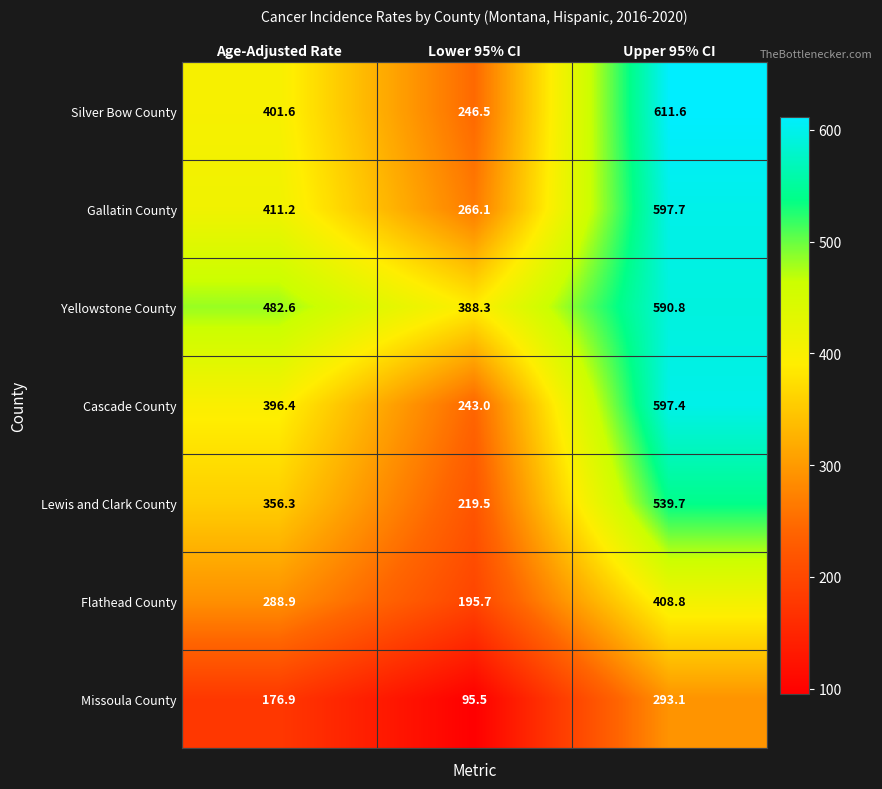

Reading left to right, extract all data points from this chart.

Silver Bow County: Age-Adjusted Rate=401.6	Lower 95% CI=246.5	Upper 95% CI=611.6
Gallatin County: Age-Adjusted Rate=411.2	Lower 95% CI=266.1	Upper 95% CI=597.7
Yellowstone County: Age-Adjusted Rate=482.6	Lower 95% CI=388.3	Upper 95% CI=590.8
Cascade County: Age-Adjusted Rate=396.4	Lower 95% CI=243.0	Upper 95% CI=597.4
Lewis and Clark County: Age-Adjusted Rate=356.3	Lower 95% CI=219.5	Upper 95% CI=539.7
Flathead County: Age-Adjusted Rate=288.9	Lower 95% CI=195.7	Upper 95% CI=408.8
Missoula County: Age-Adjusted Rate=176.9	Lower 95% CI=95.5	Upper 95% CI=293.1